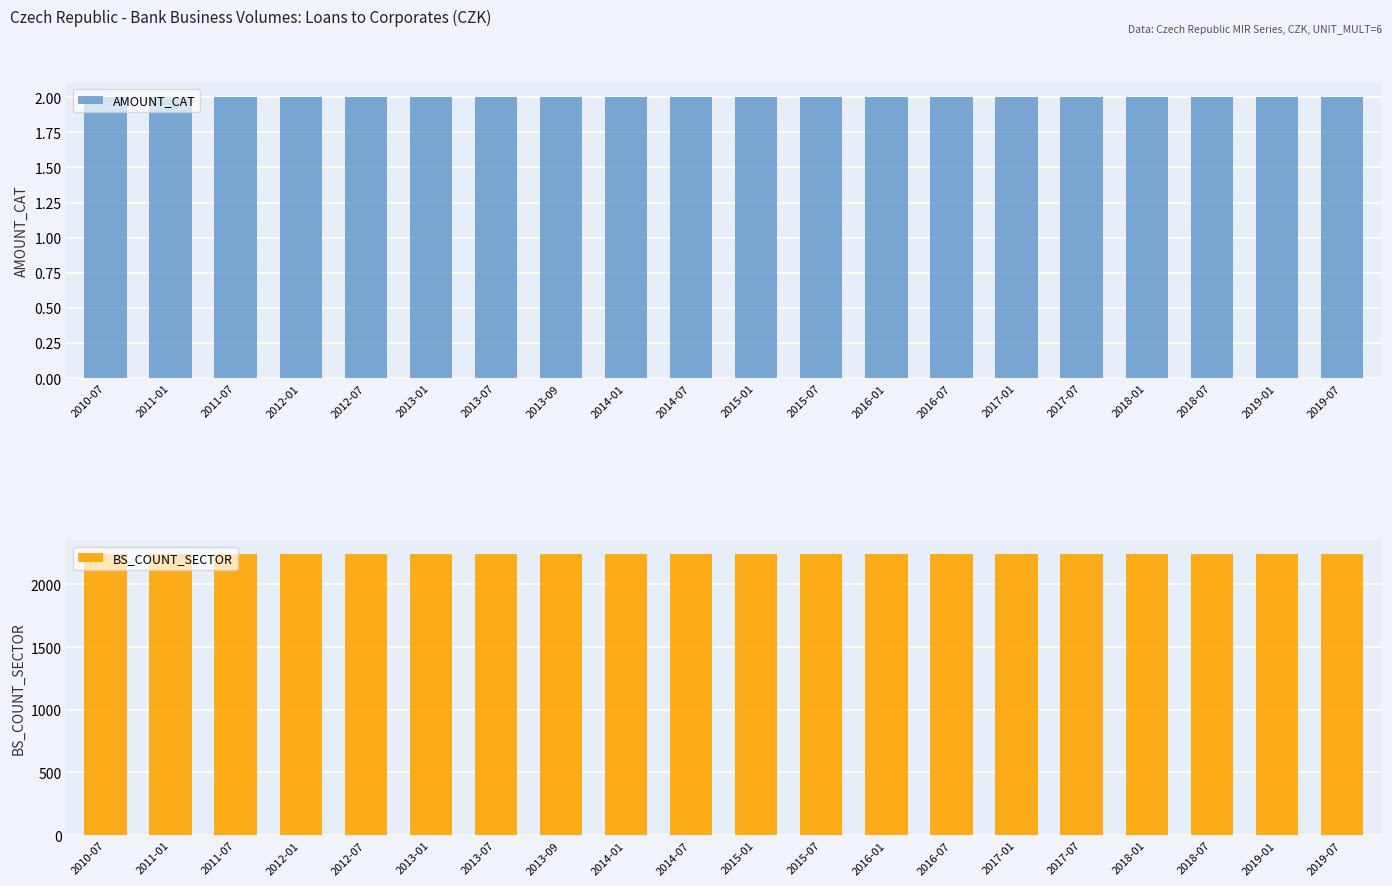

The value of AMOUNT_CAT at 2013-01 is 2. True or false?

True